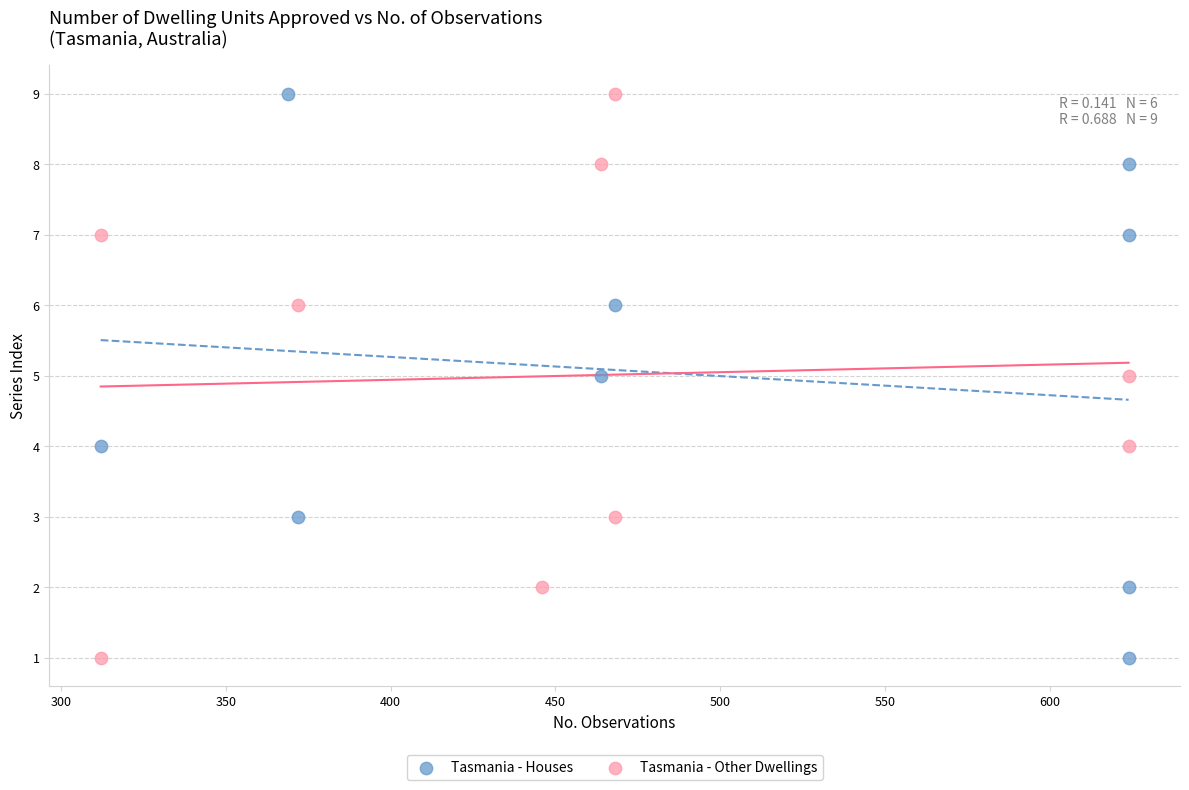

What are all the series names shown in the legend?

Tasmania - Houses, Tasmania - Other Dwellings